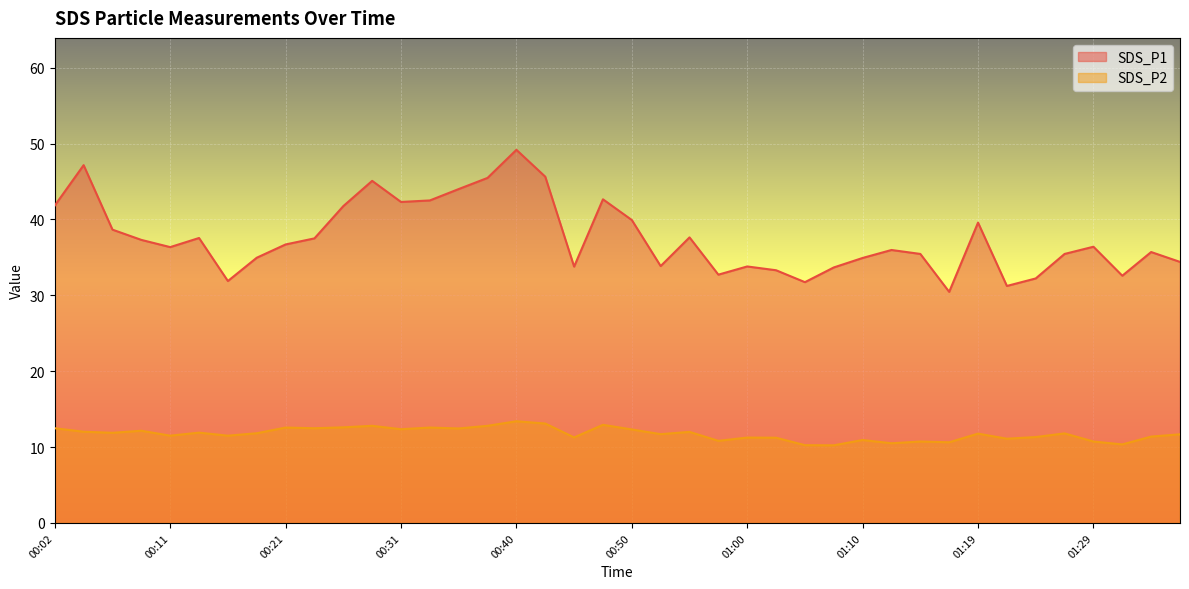

Reading left to right, list all the values displayed in this chart.

SDS_P1: 00:02=41.8	00:04=47.1	00:06=38.6	00:09=37.3	00:11=36.4	00:14=37.5	00:16=31.9	00:19=35.0	00:21=36.7	00:23=37.5	00:26=41.8	00:28=45.1	00:31=42.3	00:33=42.5	00:36=44.0	00:38=45.5	00:40=49.2	00:43=45.6	00:45=33.8	00:48=42.6	00:50=39.9	00:53=33.9	00:55=37.6	00:58=32.7	01:00=33.8	01:02=33.3	01:05=31.7	01:07=33.7	01:10=34.9	01:12=36.0	01:15=35.5	01:17=30.4	01:19=39.6	01:22=31.2	01:24=32.2	01:27=35.5	01:29=36.4	01:32=32.6	01:34=35.7	01:36=34.4
SDS_P2: 00:02=12.5	00:04=12.0	00:06=11.9	00:09=12.2	00:11=11.5	00:14=11.9	00:16=11.5	00:19=11.8	00:21=12.6	00:23=12.5	00:26=12.6	00:28=12.8	00:31=12.3	00:33=12.6	00:36=12.4	00:38=12.8	00:40=13.4	00:43=13.1	00:45=11.3	00:48=12.9	00:50=12.3	00:53=11.7	00:55=12.0	00:58=10.8	01:00=11.2	01:02=11.2	01:05=10.2	01:07=10.2	01:10=10.9	01:12=10.5	01:15=10.7	01:17=10.6	01:19=11.8	01:22=11.1	01:24=11.3	01:27=11.8	01:29=10.7	01:32=10.3	01:34=11.4	01:36=11.7